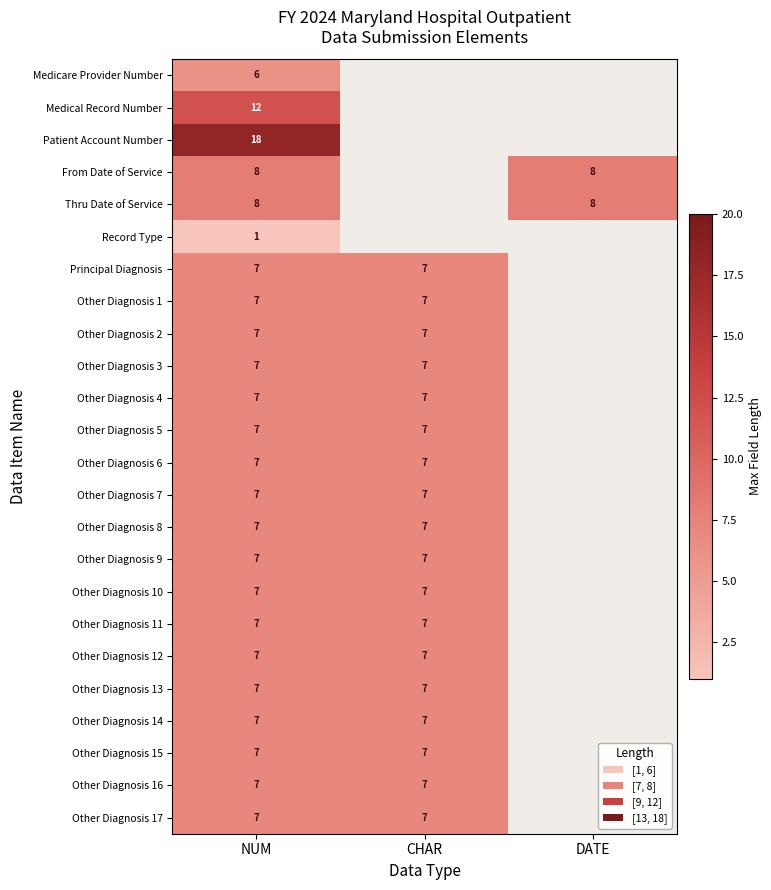

What is the smallest value displayed?

1.0